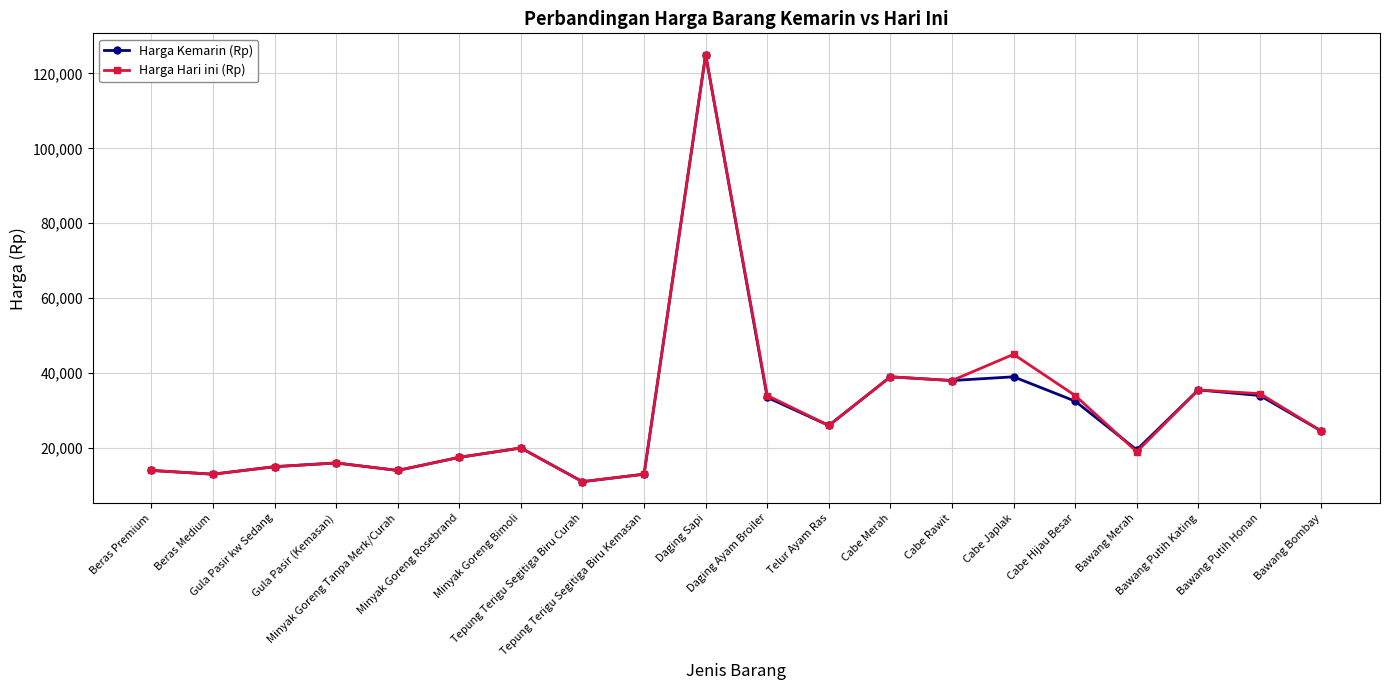

How many lines are shown in the chart?

2